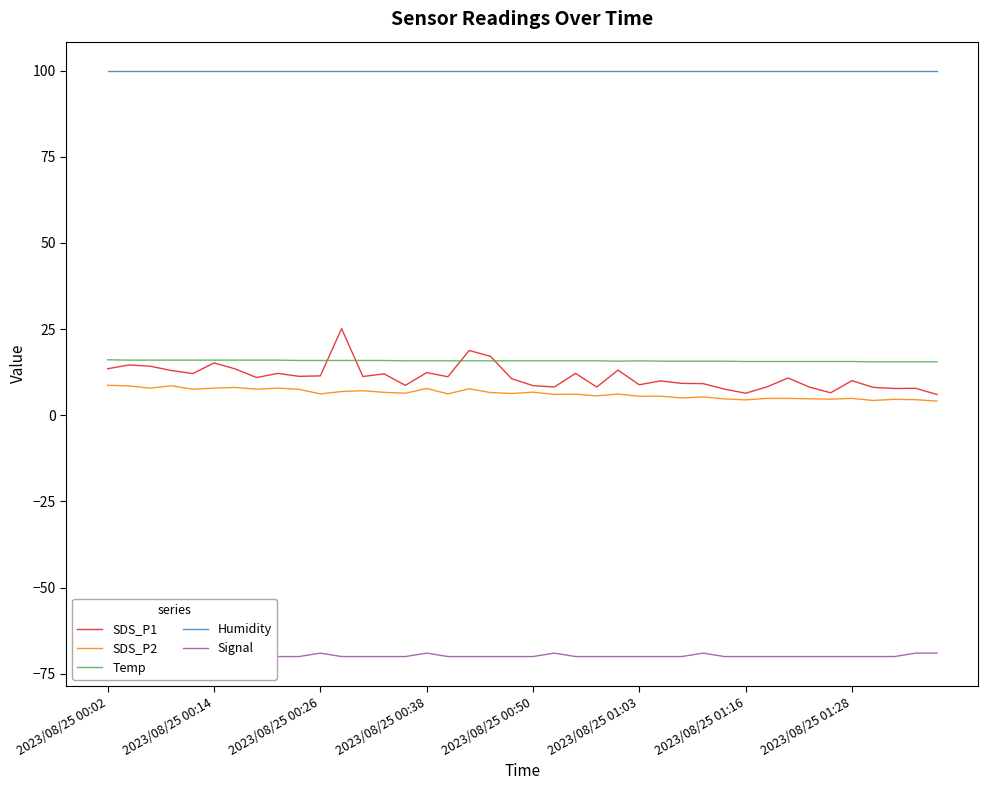

What is the value of the Humidity point at the 12th from the left?

99.9